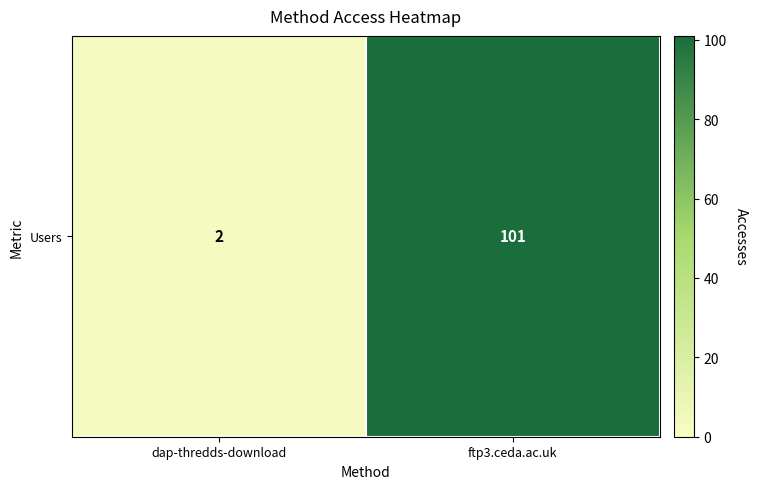

Which category has the highest value across all series?

ftp3.ceda.ac.uk